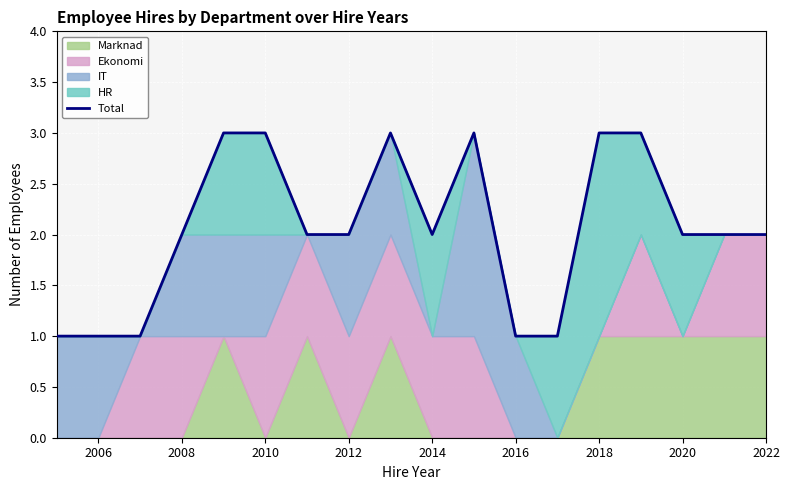

Reading right to left, extract all data points from this chart.

2	2	2	3	3	1	1	3	2	3	2	2	3	3	2	1	1	1